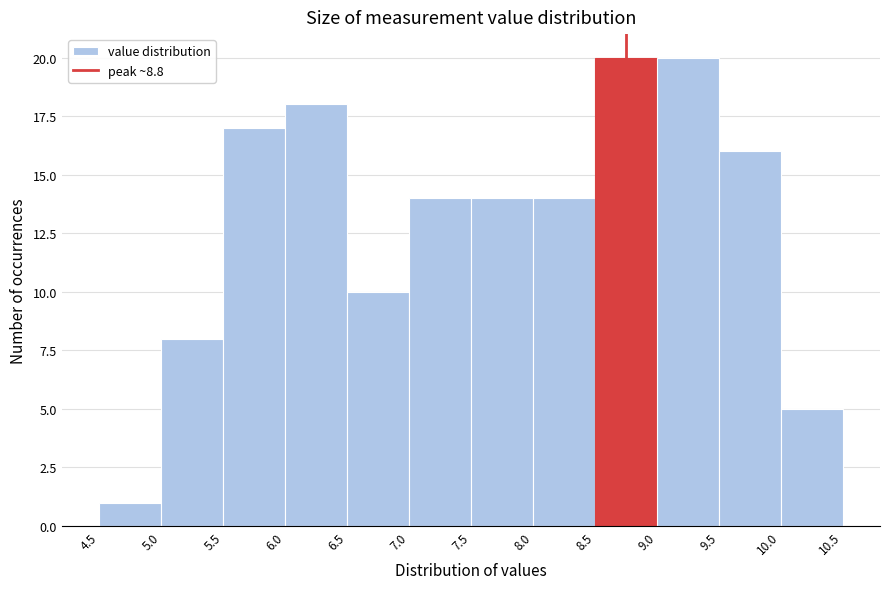

Reading left to right, list every bar in this chart as the range it spans on the x-axis followed by its height. The values are not printed on the chart, so give them approximately, as read against the axis.

4.5 to 5.0: 1
5.0 to 5.5: 8
5.5 to 6.0: 17
6.0 to 6.5: 18
6.5 to 7.0: 10
7.0 to 7.5: 14
7.5 to 8.0: 14
8.0 to 8.5: 14
8.5 to 9.0: 20
9.0 to 9.5: 20
9.5 to 10.0: 16
10.0 to 10.5: 5